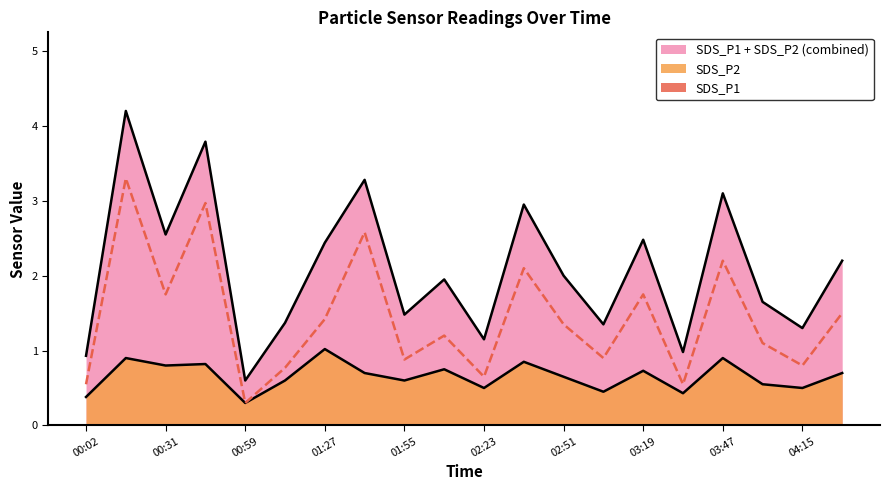

True or false: SDS_P2 and Blood + combined cross at least once.

False